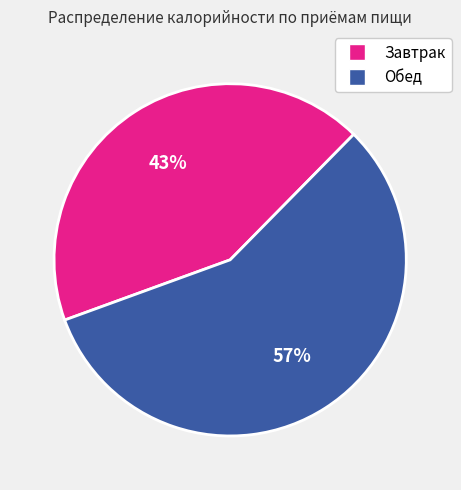

Which category has the biggest portion of the pie?

Обед